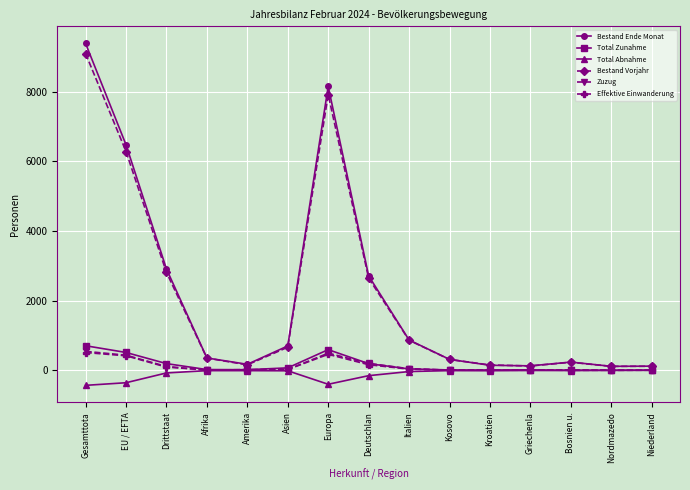

True or false: Total Zunahme has more than 0 interior local peaks.

True